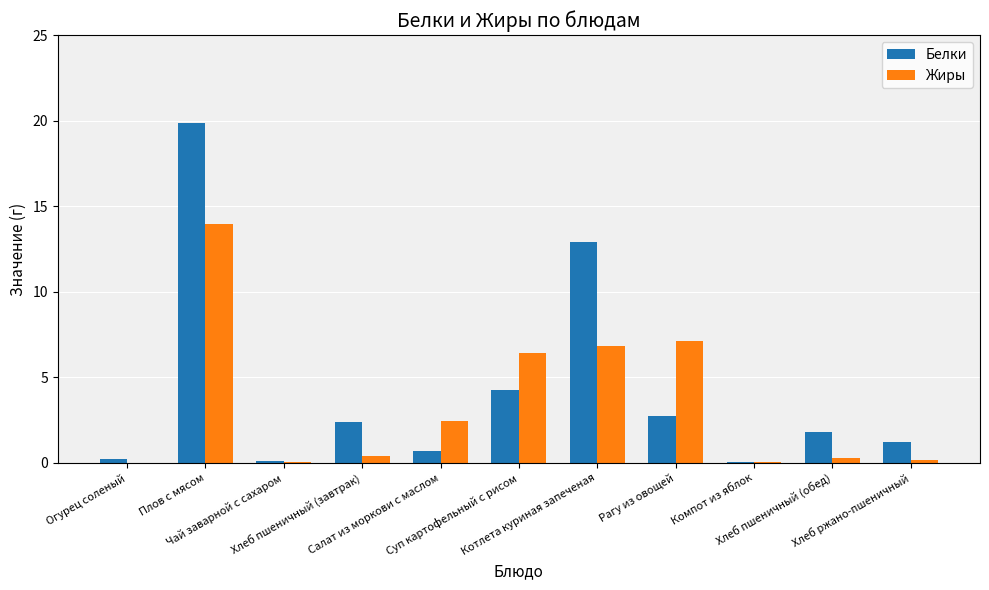

What is the greatest value displayed?

19.9